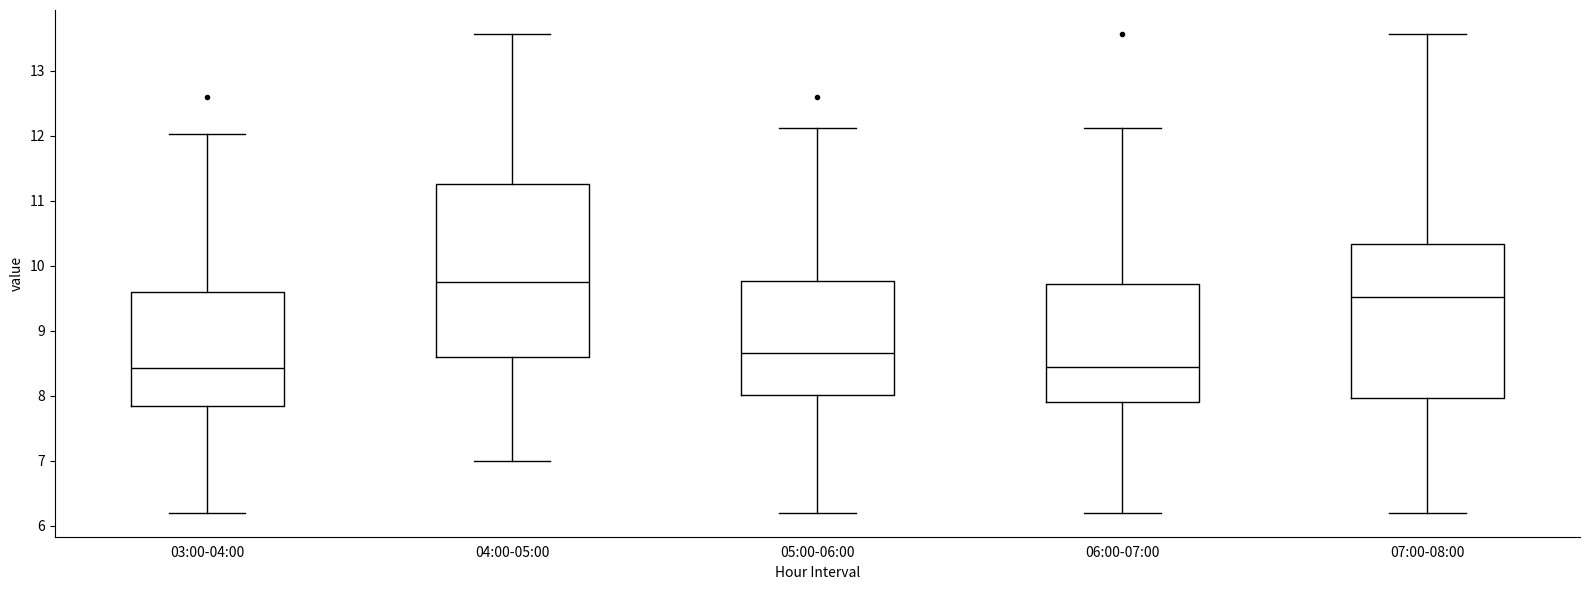

Reading left to right, transcribe this box plot: for each box, give where its median line is, the range the box spans, and where its two whiskers end, as read against the y-axis. The values are not printed on the chart, so give them approximately, as read against the axis.

03:00-04:00: median 8.4, box 7.8 to 9.6, whiskers 6.2 to 12.0
04:00-05:00: median 9.8, box 8.6 to 11.3, whiskers 7.0 to 13.6
05:00-06:00: median 8.7, box 8.0 to 9.8, whiskers 6.2 to 12.1
06:00-07:00: median 8.5, box 7.9 to 9.7, whiskers 6.2 to 12.1
07:00-08:00: median 9.5, box 8.0 to 10.3, whiskers 6.2 to 13.6